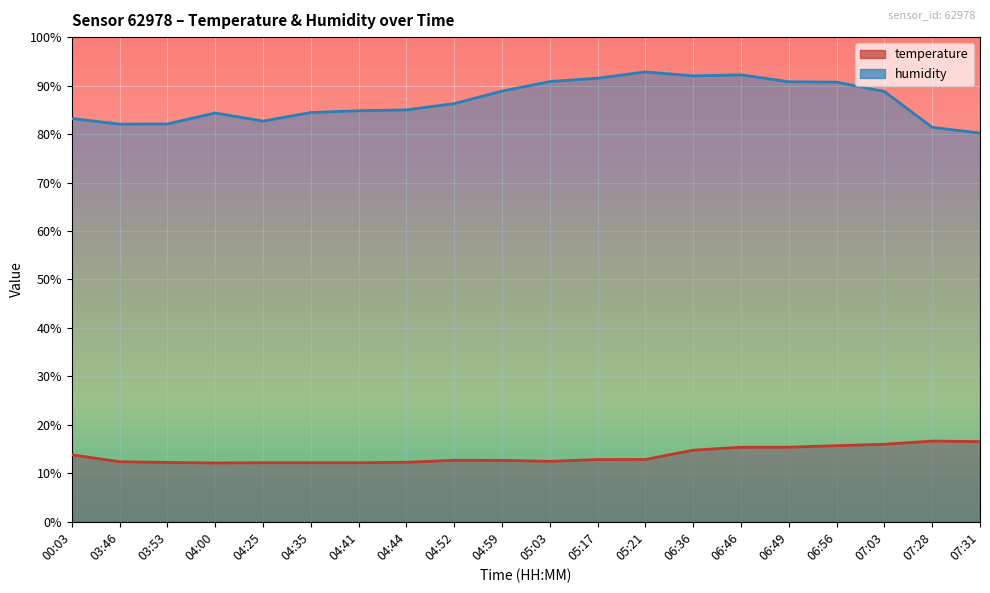

True or false: humidity has a value of 33.9 at 04:25.

False